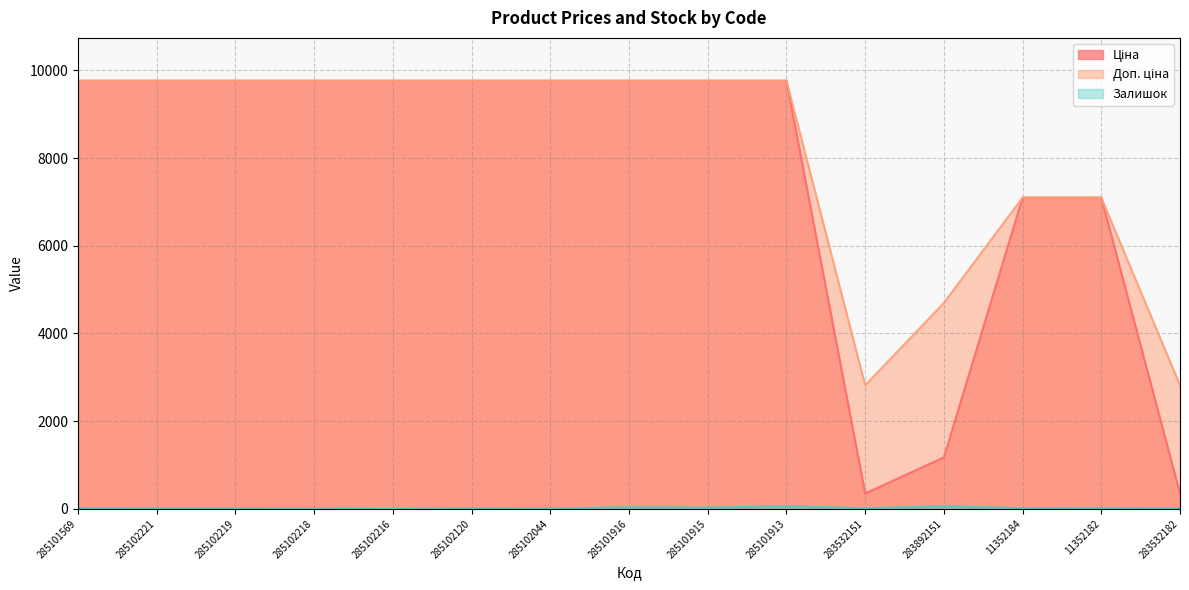

What is the difference between the highest and lowest values at 285102218?

9756.4